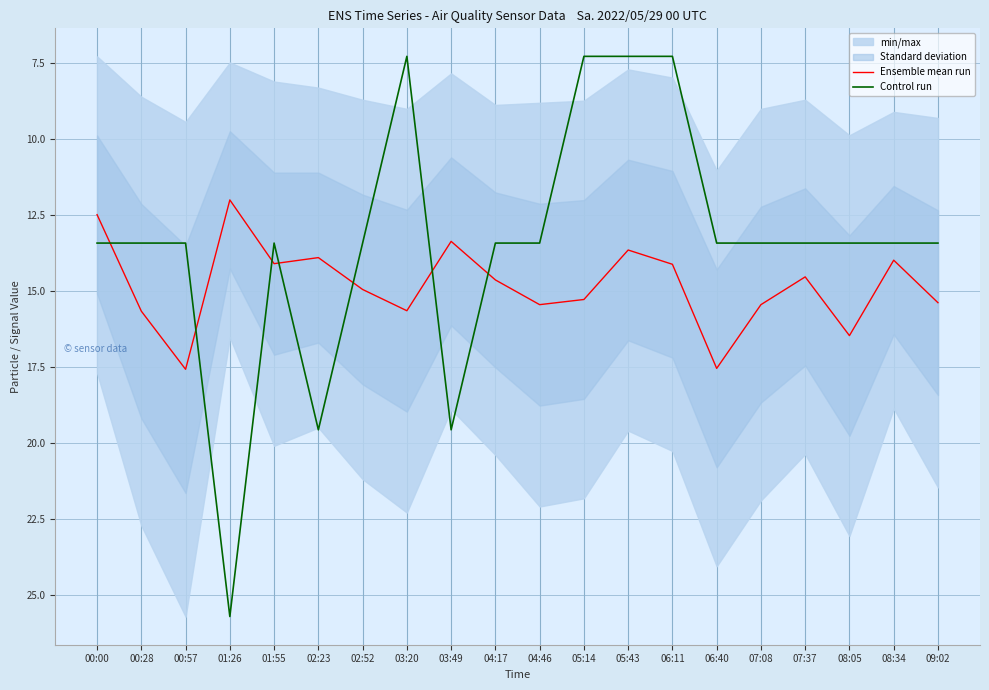

What is the minimum value for Ensemble mean run?

12.0